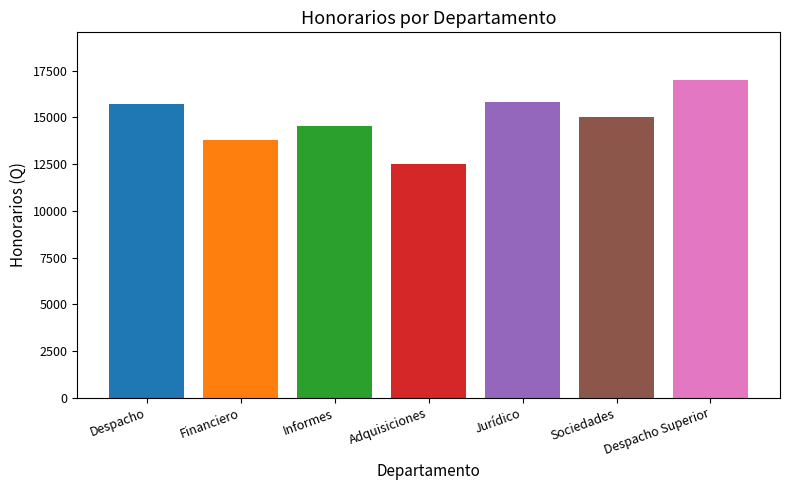

What is the change in value from Financiero to Jurídico?

+2008.4